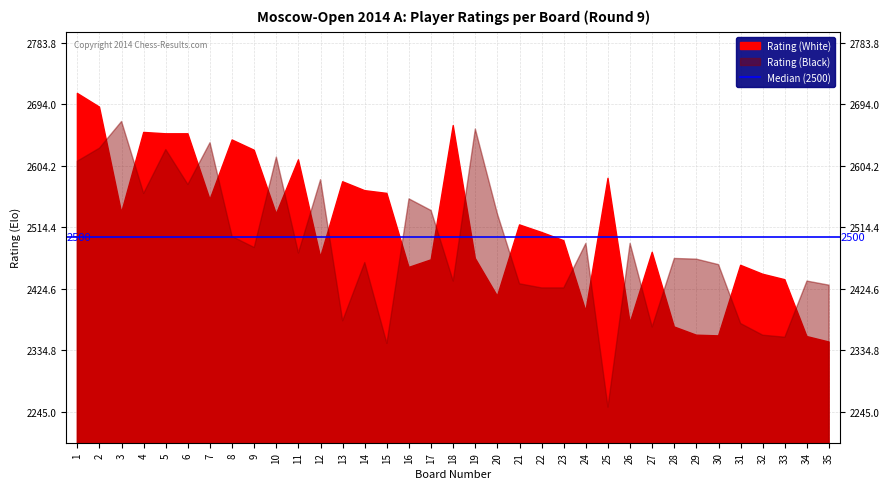

What is the total value across all series at 19?

5127